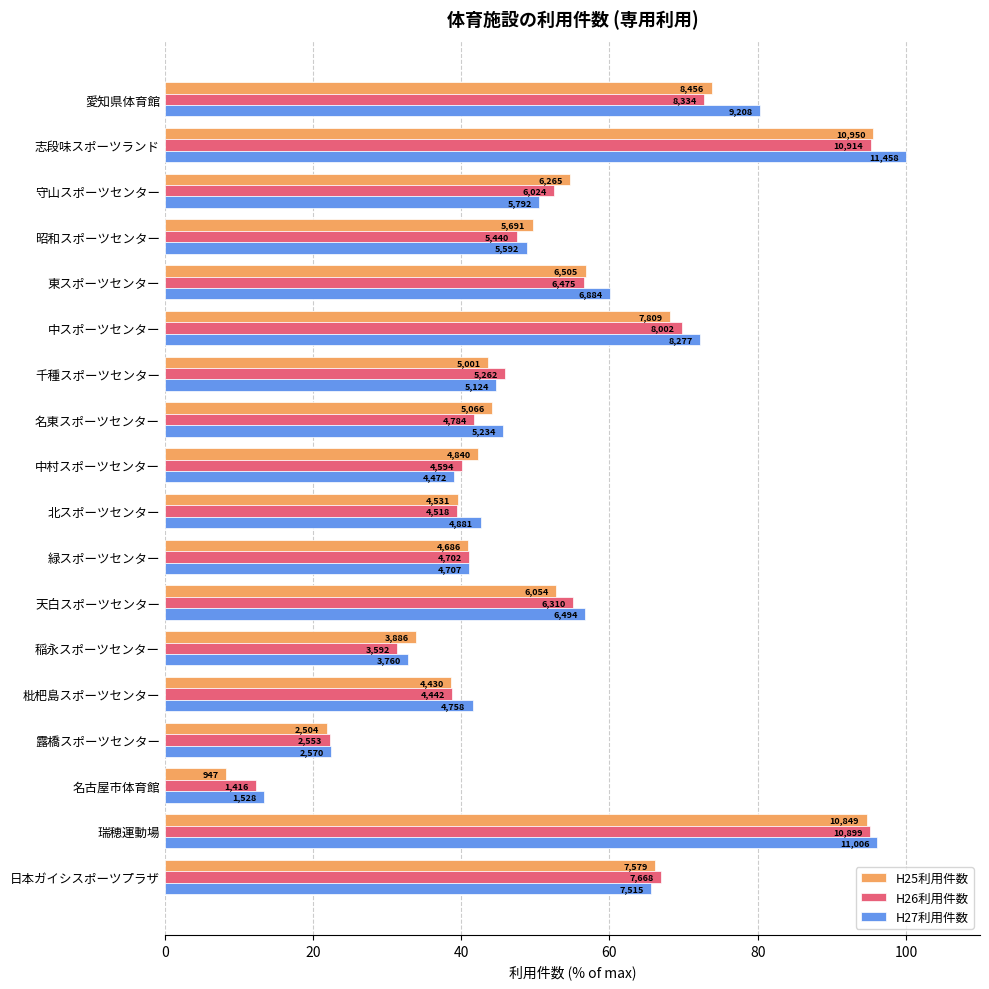

What is the value of the H27利用件数 bar at the 6th from the left?

32.8